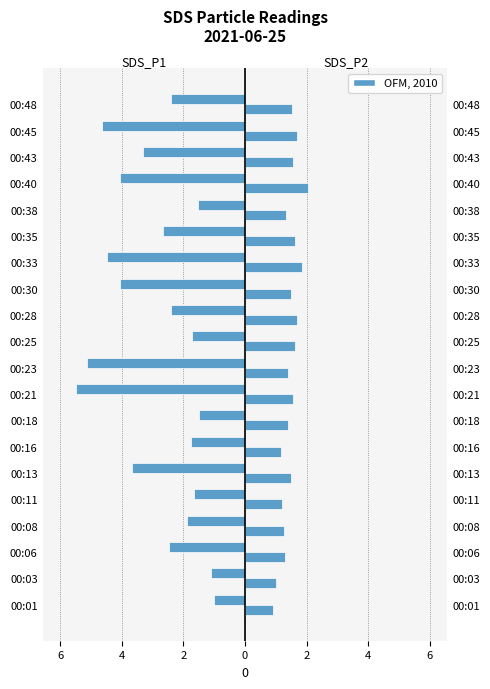

What is the highest value of the SDS_P2 series?

2.0